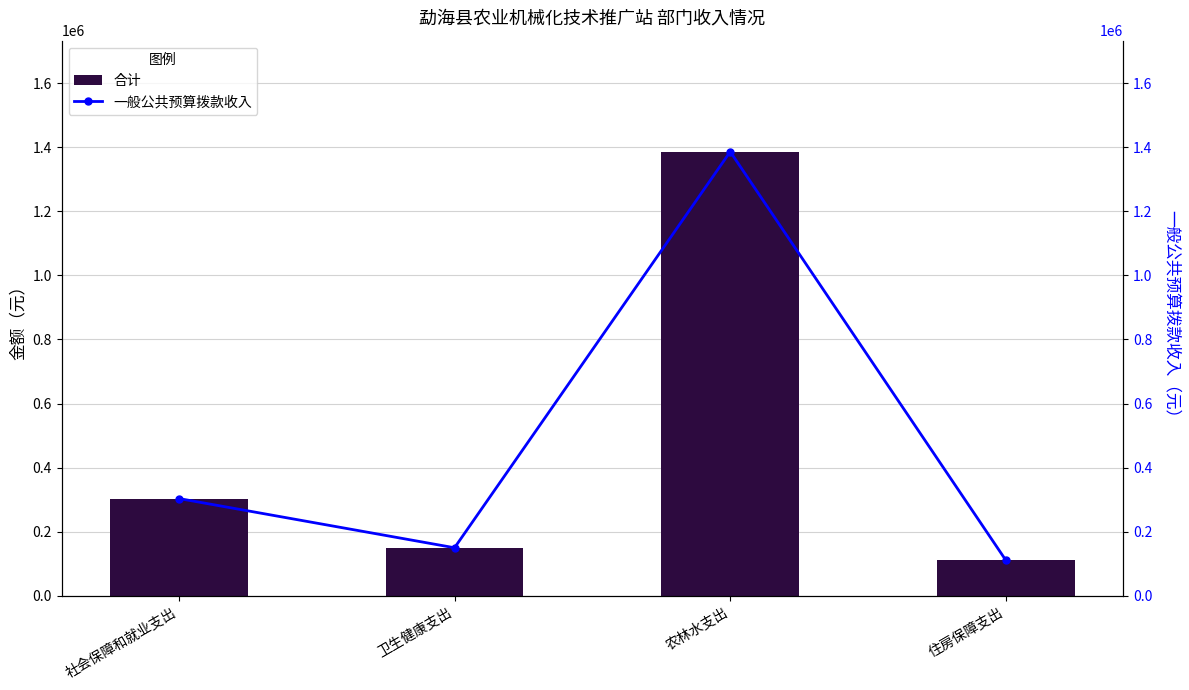

What are all the series names shown in the legend?

合计, 一般公共预算拨款收入